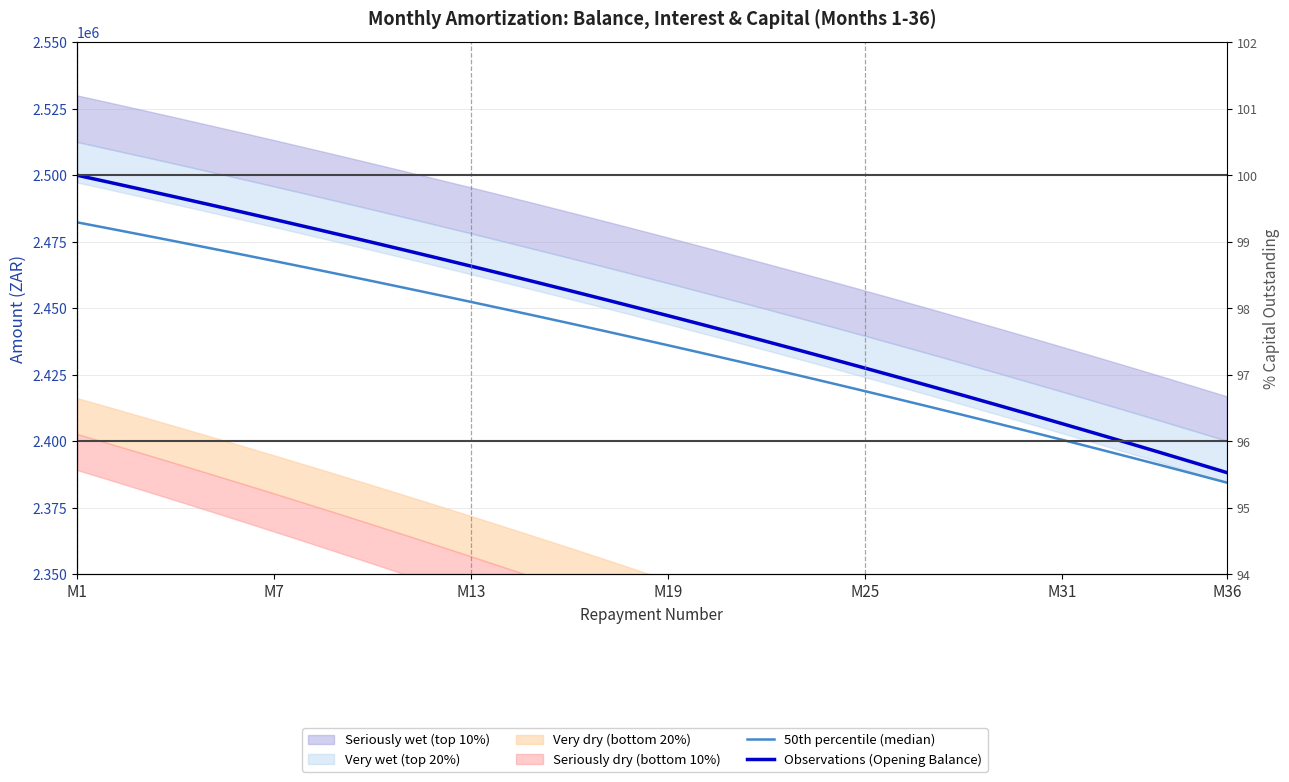

The 50th percentile (median) series shows 947668.6 at 11. True or false?

False